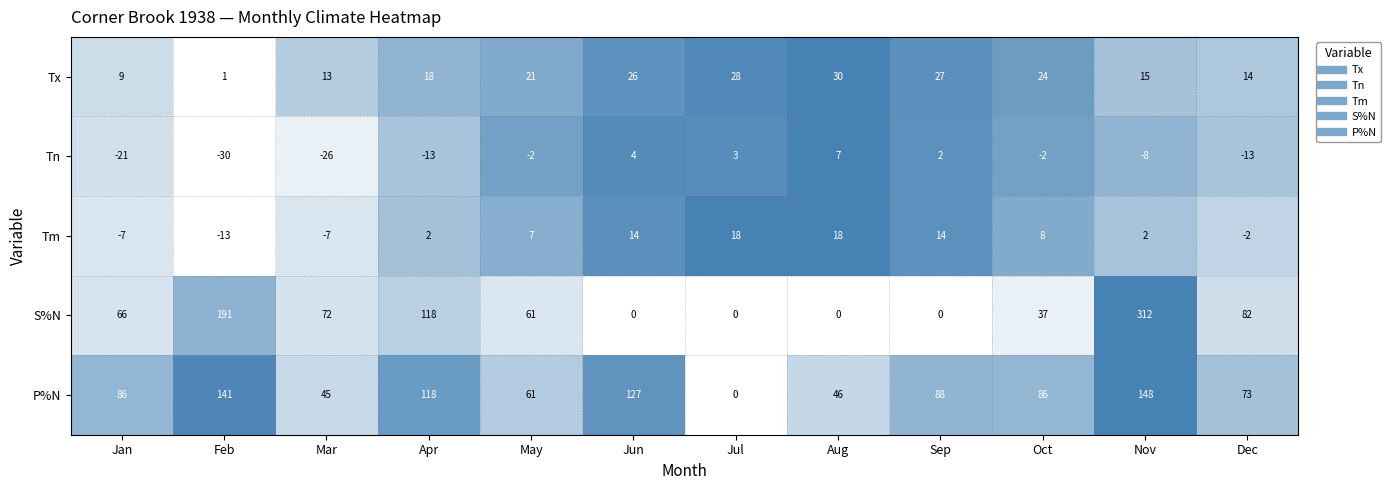

The value of Tx at Sep is 17. True or false?

False